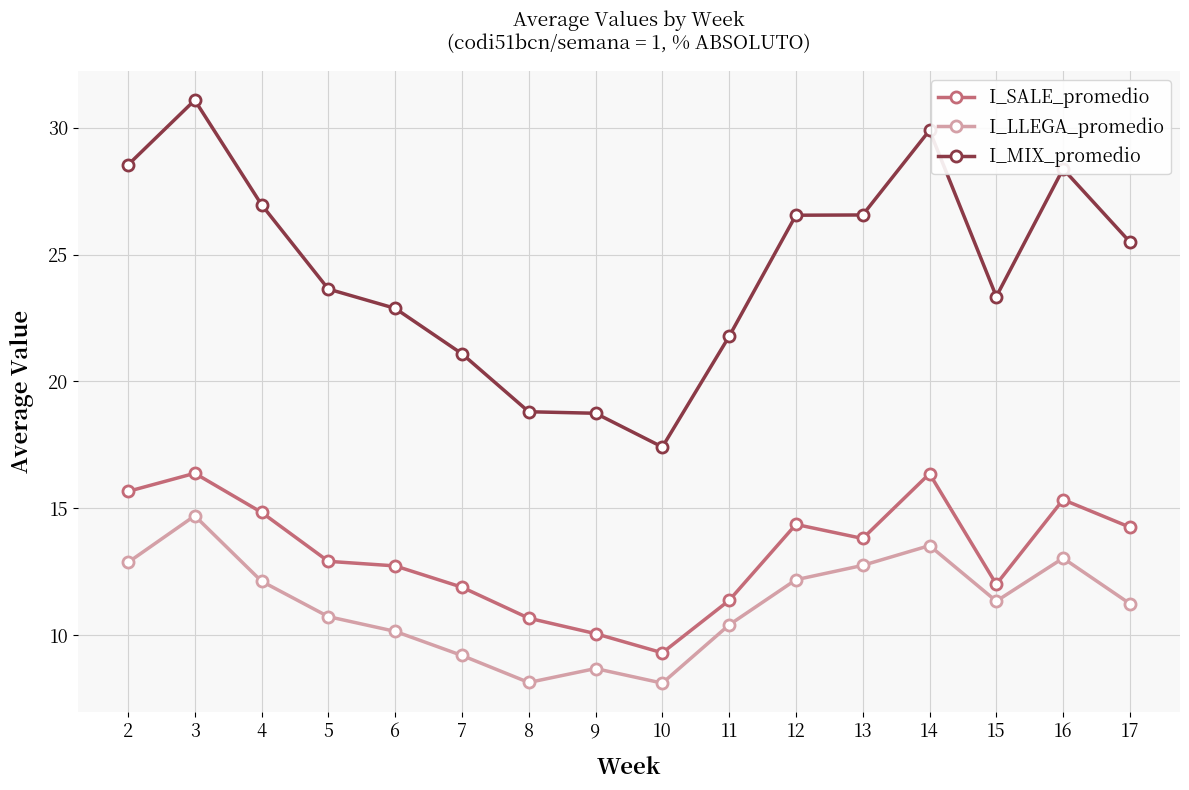

Is the value of I_LLEGA_promedio at 14 greater than the value of I_SALE_promedio at 6?

Yes